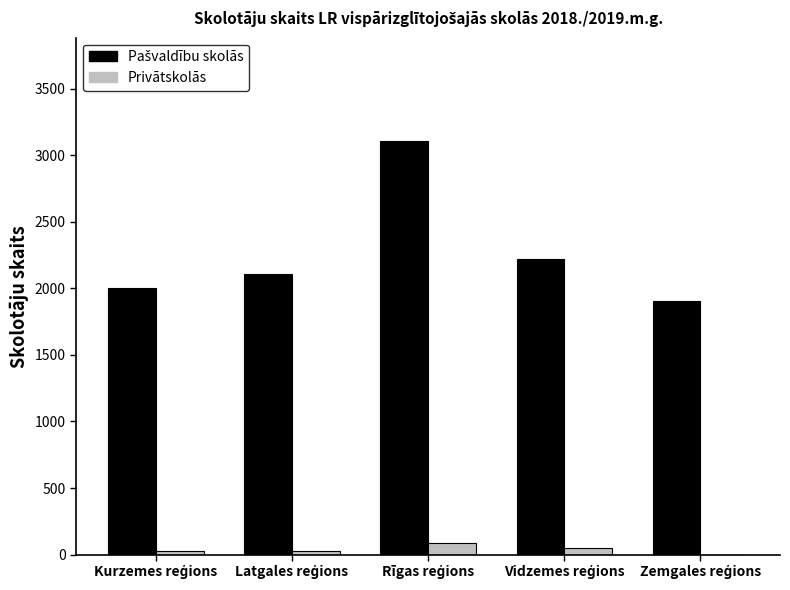

What is the highest value of the Privātskolās series?

90